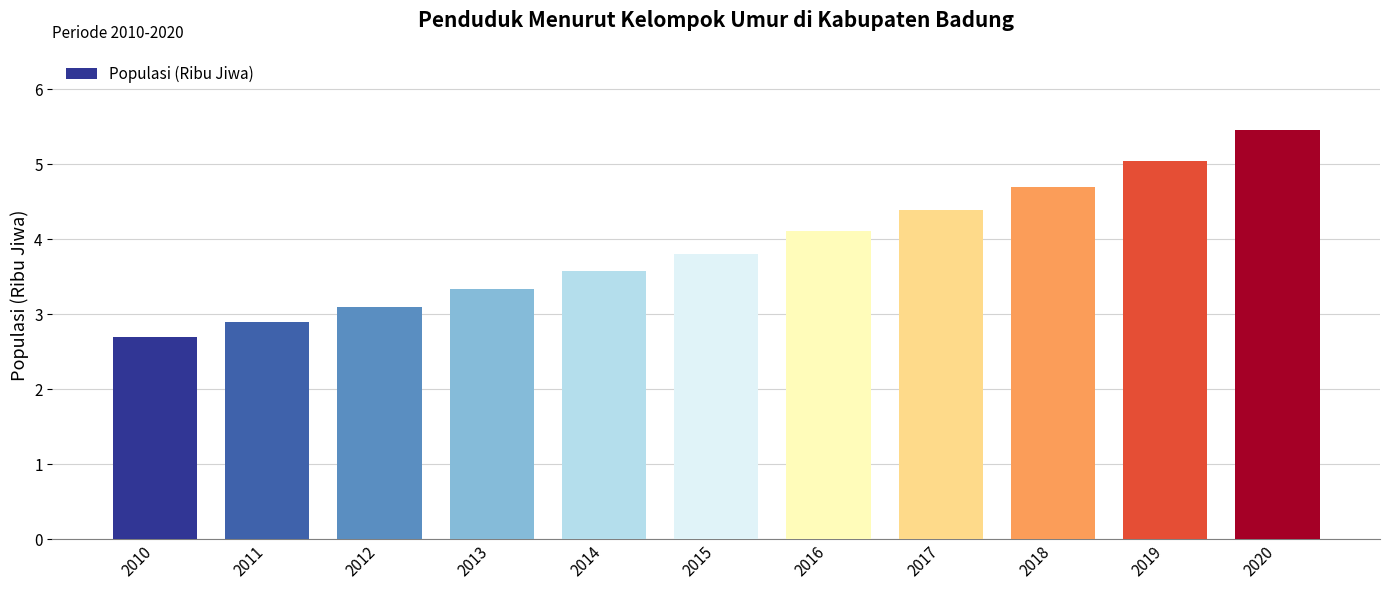

How many categories are shown in the chart?

11